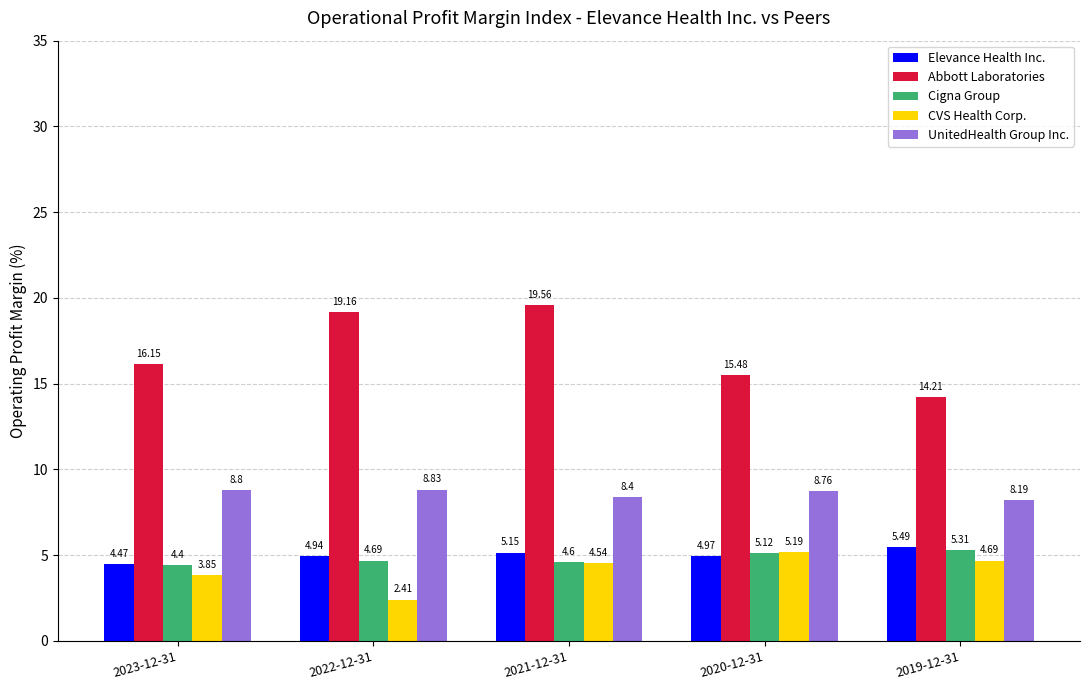

How many bars are there in total?

25